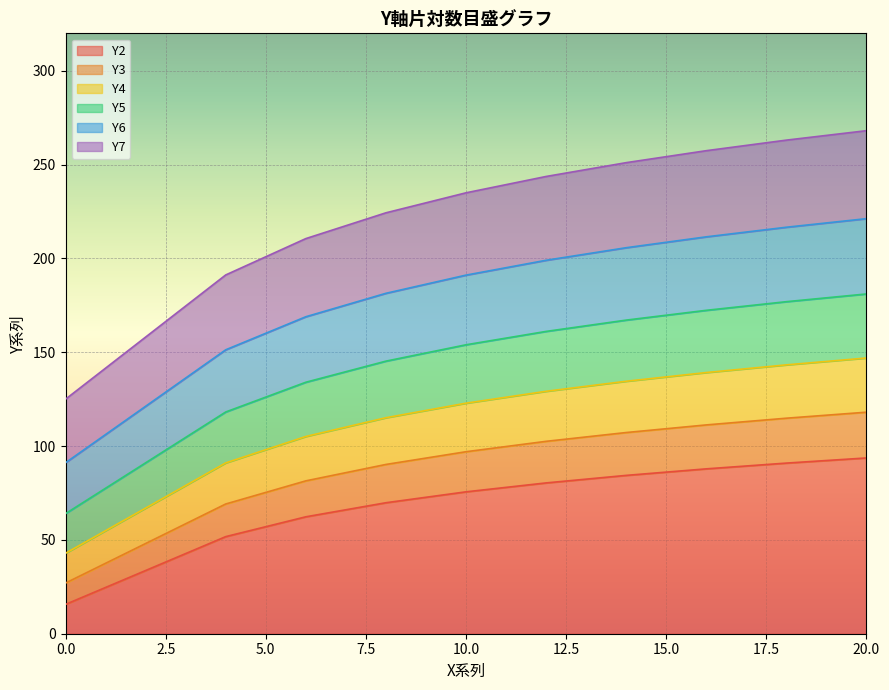

What is the total value across all series at 0.0?

125.0